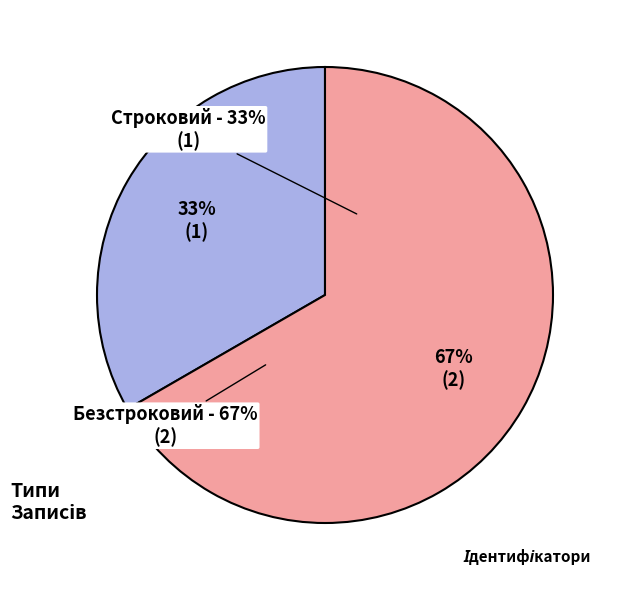

How many segments does this pie chart have?

2